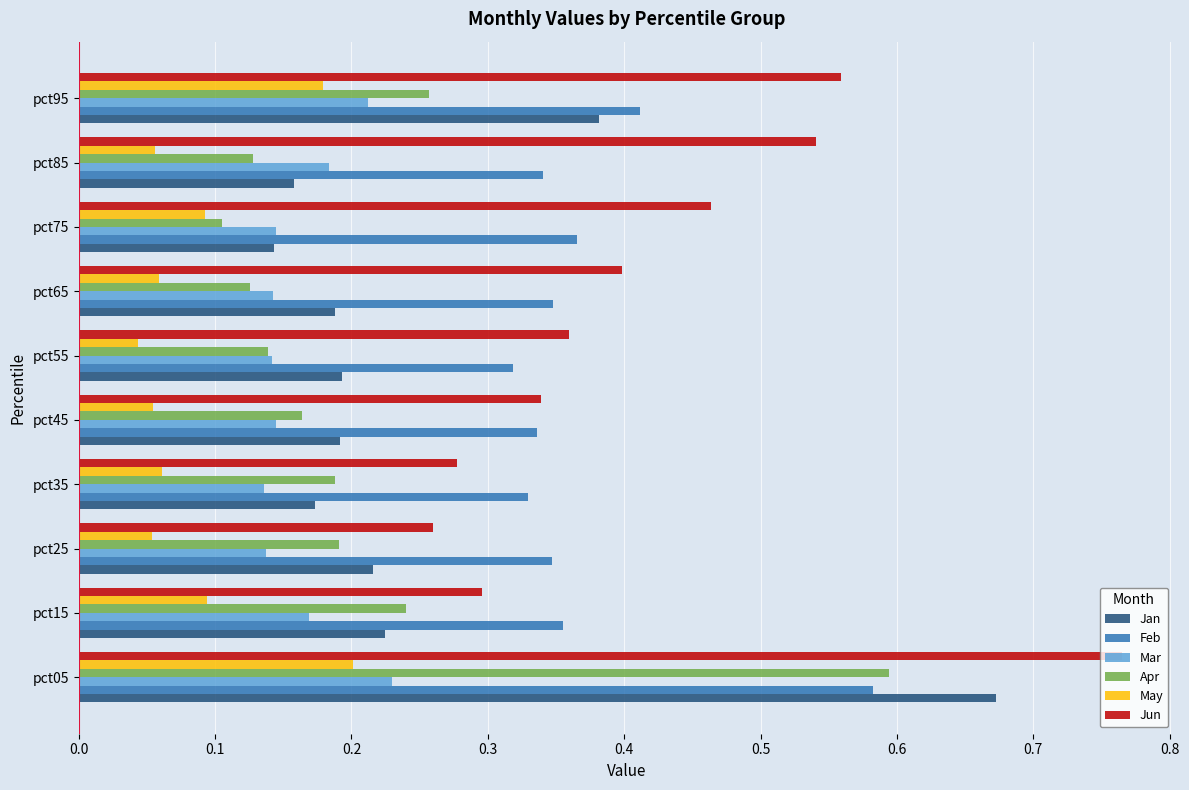

True or false: Jun has a value of 0.3 at pct35.

True